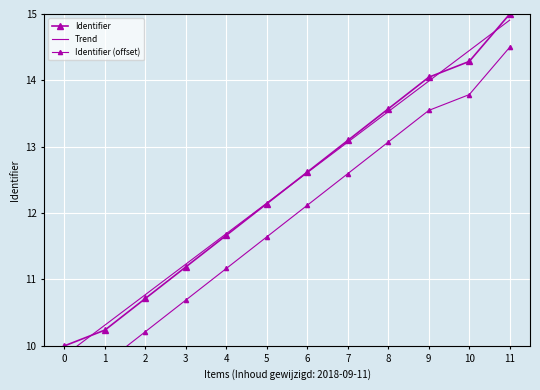

Is it true that Identifier equals 6.8 at 3?

False